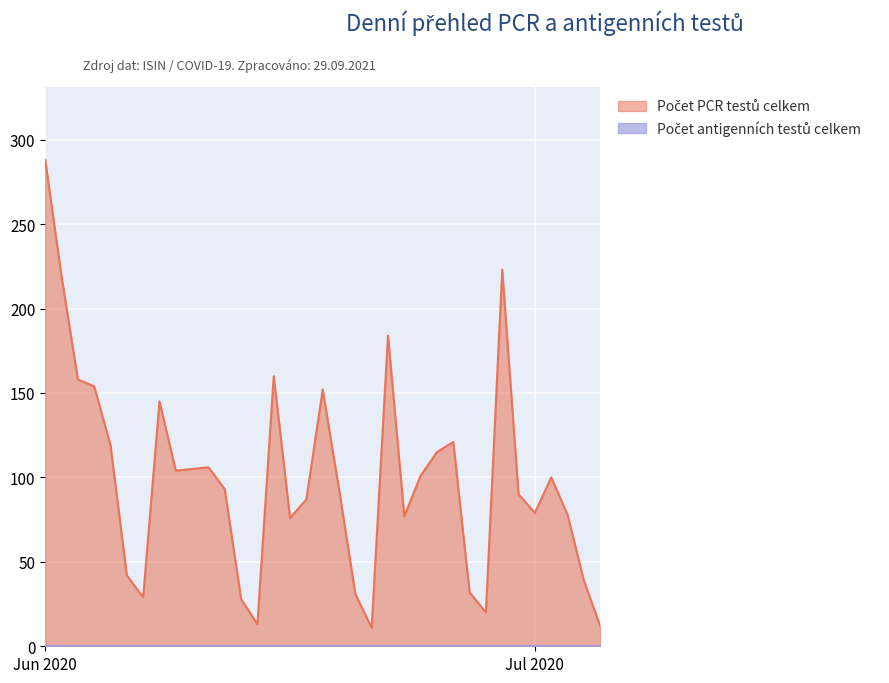

What is the value of the 2nd point from the left?

219